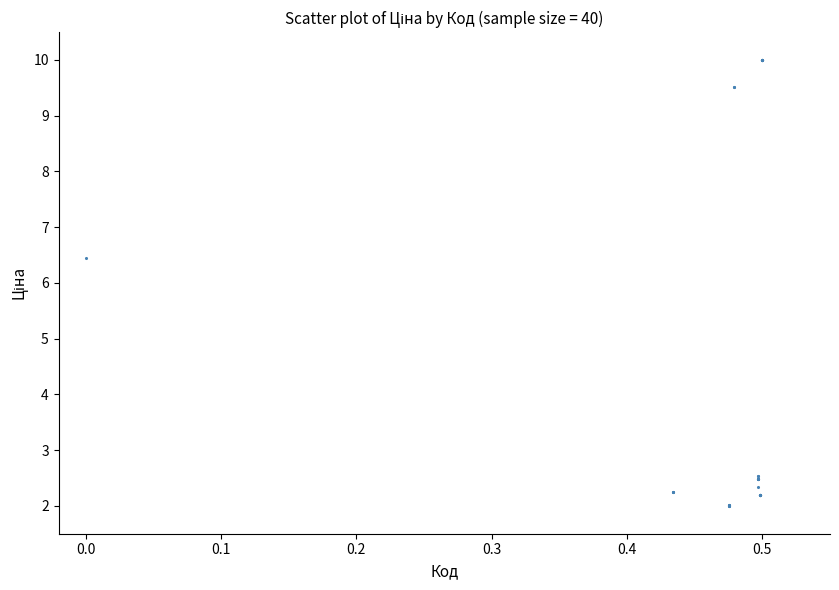

What Y value in the scatter plot is closest to 6?

6.4